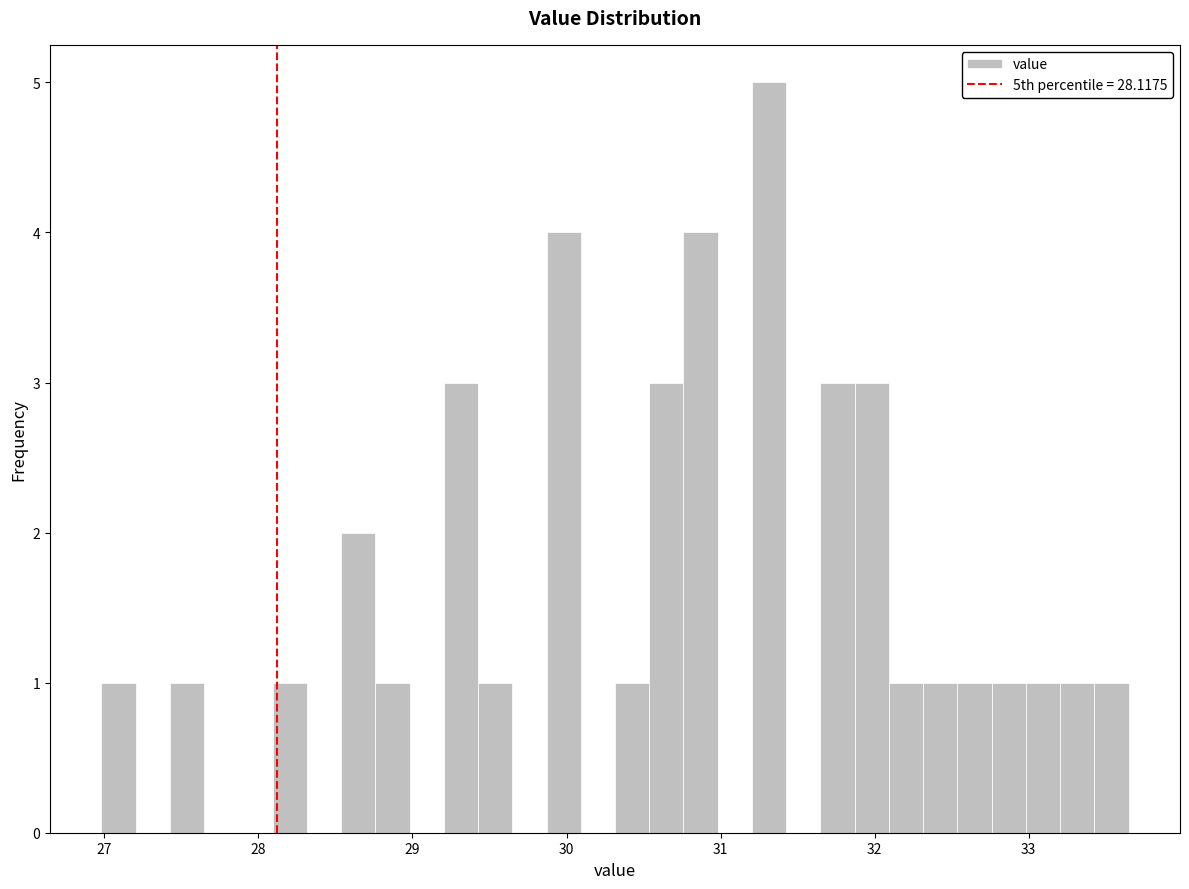

Around what value on the x-axis is the tallest bar? Give the approximate position of its centre, as read against the axis.

31.3